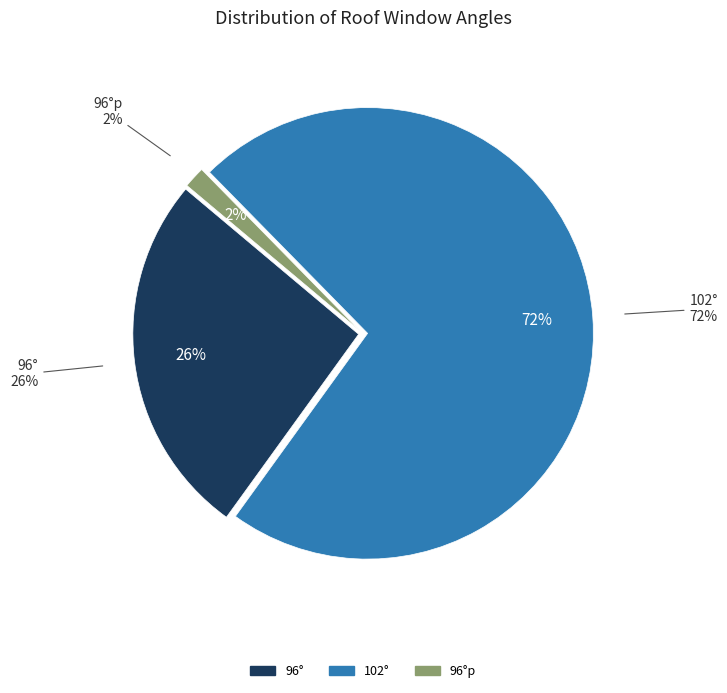

True or false: 96°p accounts for 32% of the total.

False